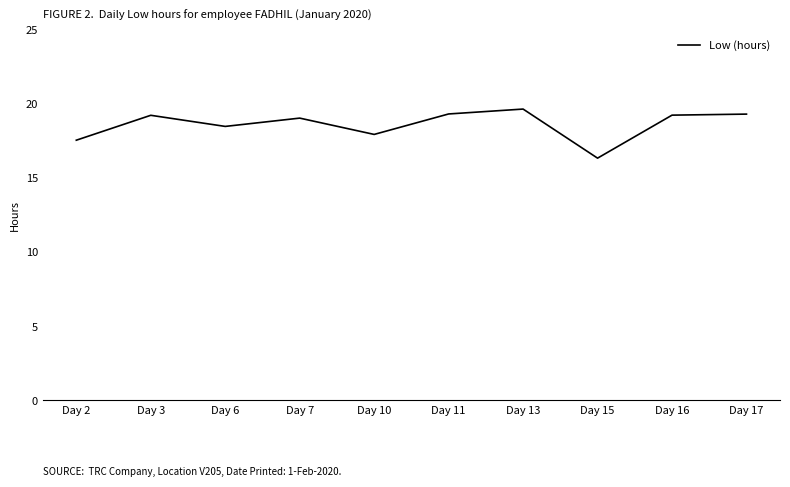

Is it true that the value at Day 15 is 16.3?

True